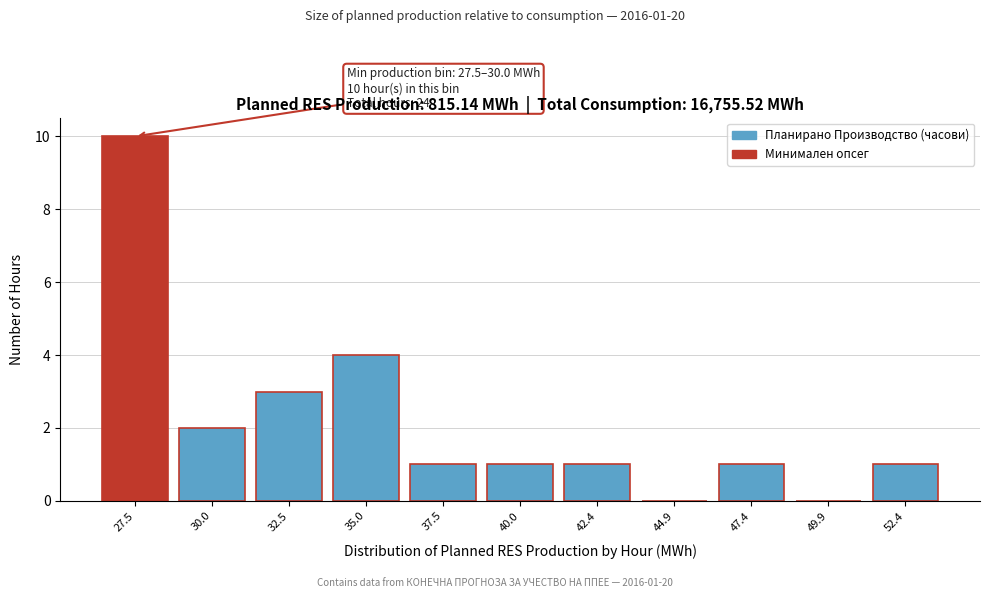

Reading right to left, list all the values displayed in this chart.

52.4=1	49.9=0	47.4=1	44.9=0	42.4=1	40.0=1	37.5=1	35.0=4	32.5=3	30.0=2	27.5=10